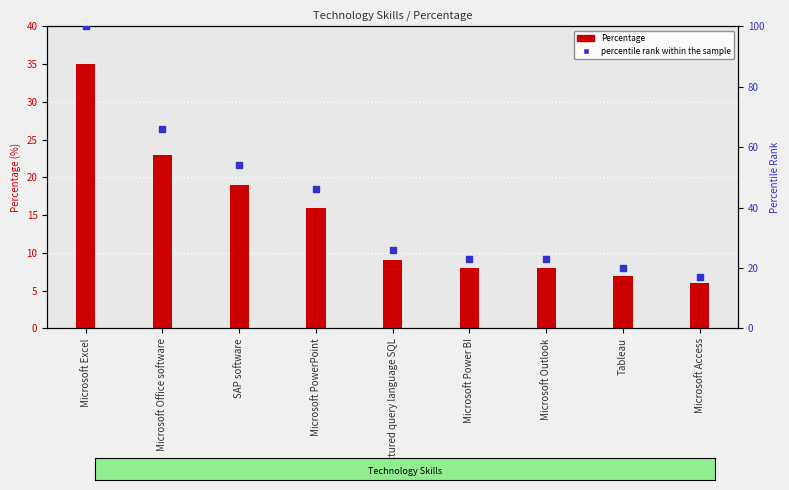

What is the total value across all series at SAP software?

73